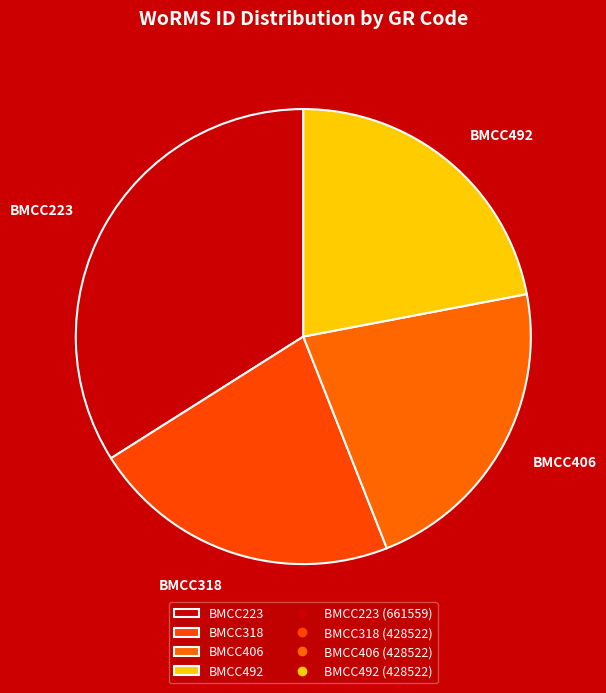

Is it true that BMCC406 is 22% of the pie?

True